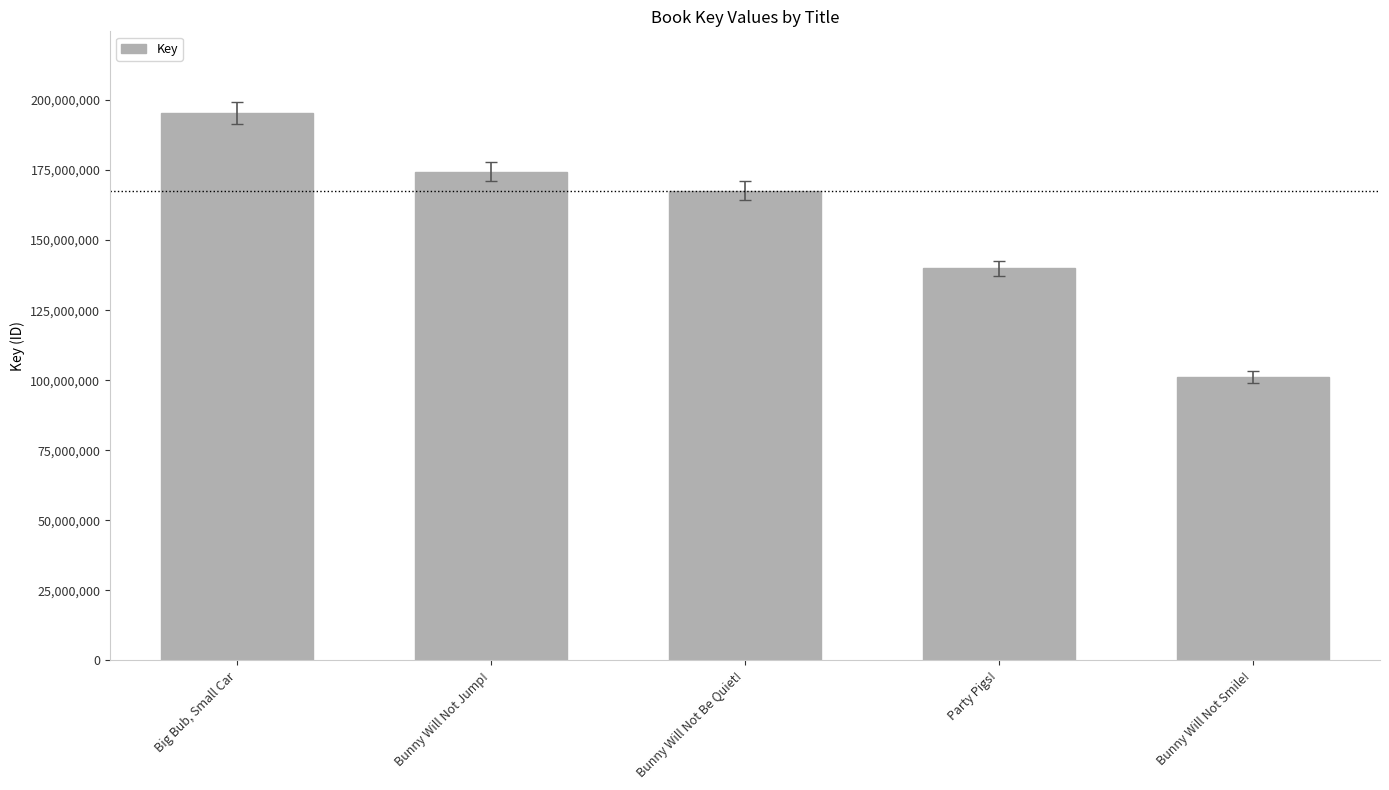

Does the chart contain any negative values?

No